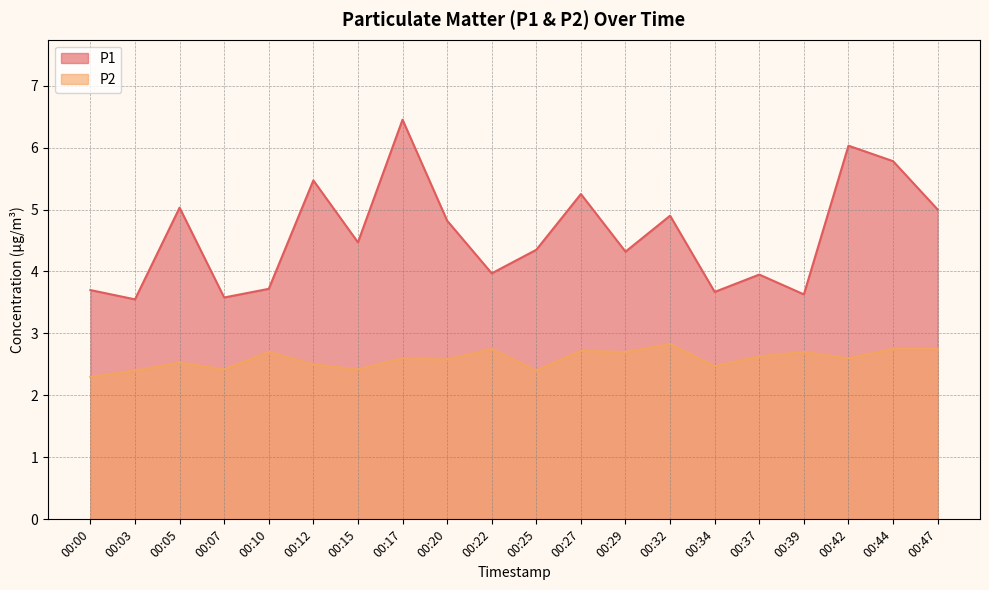

Which series changed the most between 00:10 and 00:15?

P1